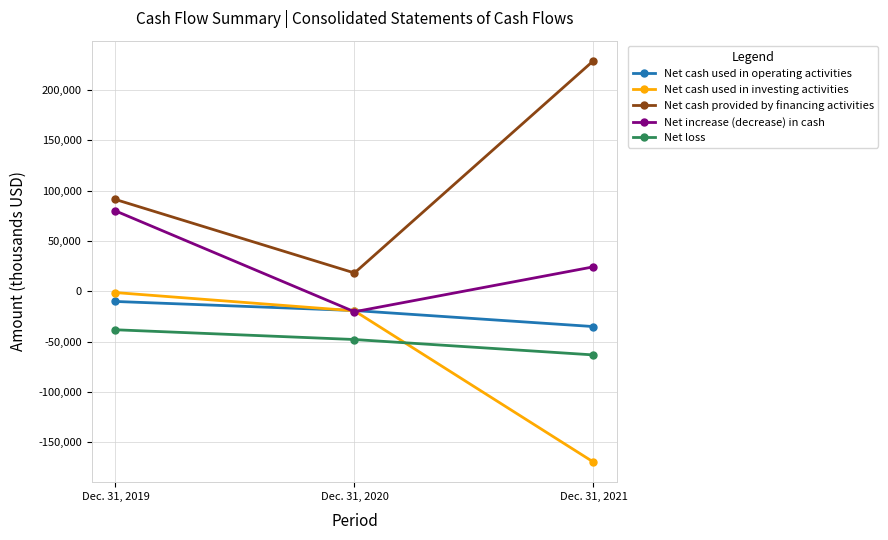

Is this an area chart (filled region under the line)?

No